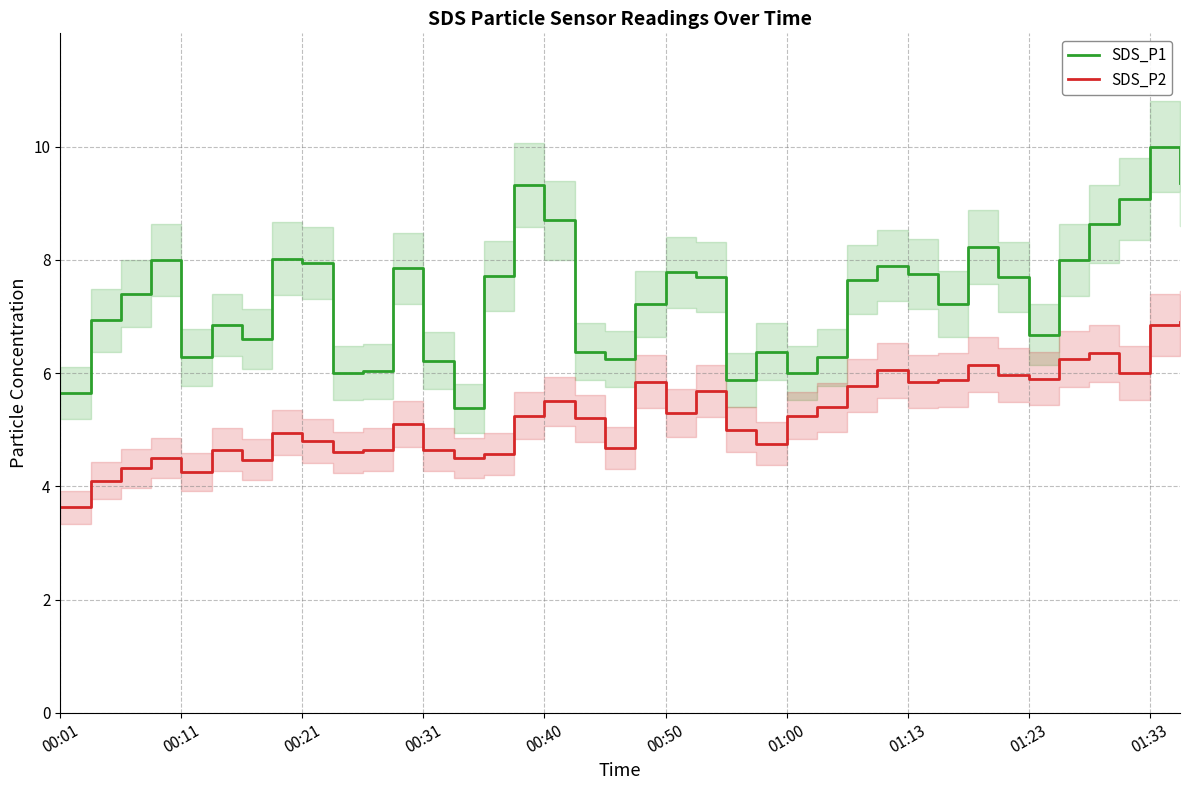

True or false: SDS_P2 and SDS_P1 cross at least once.

False